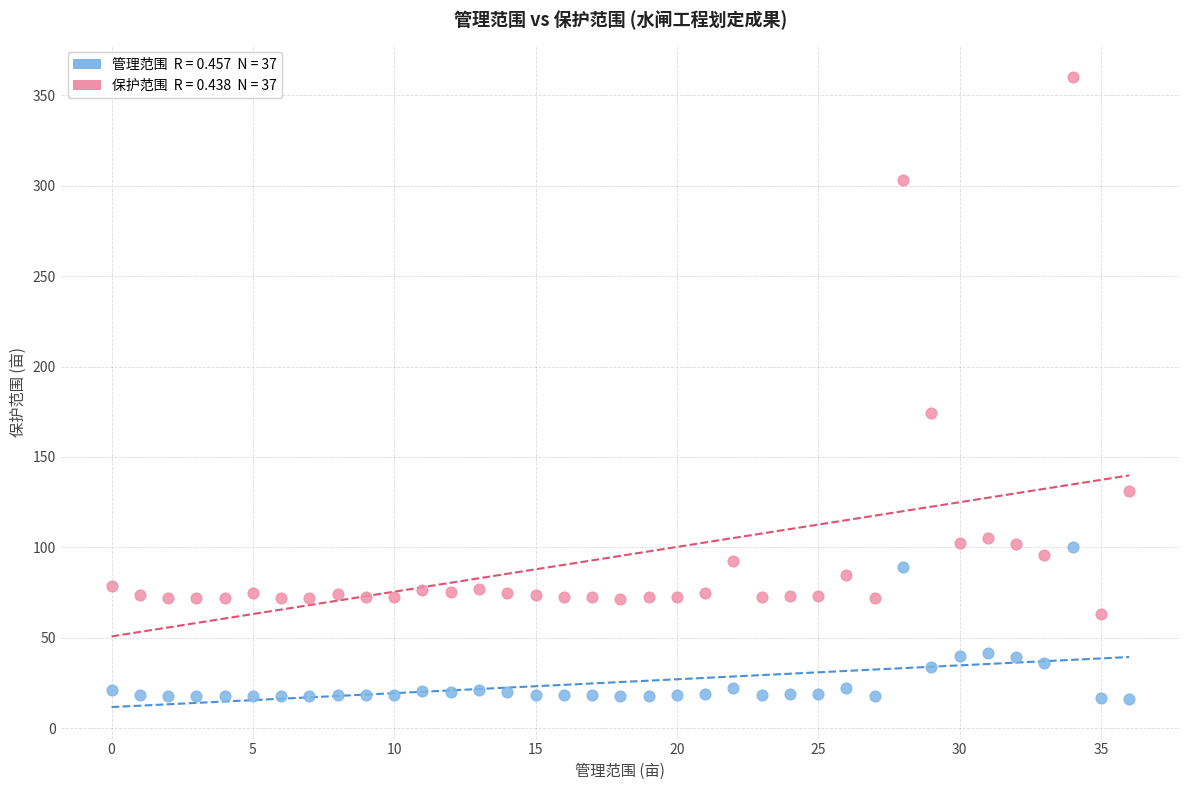

Across all series, what Y value is closest to 188?

174.5